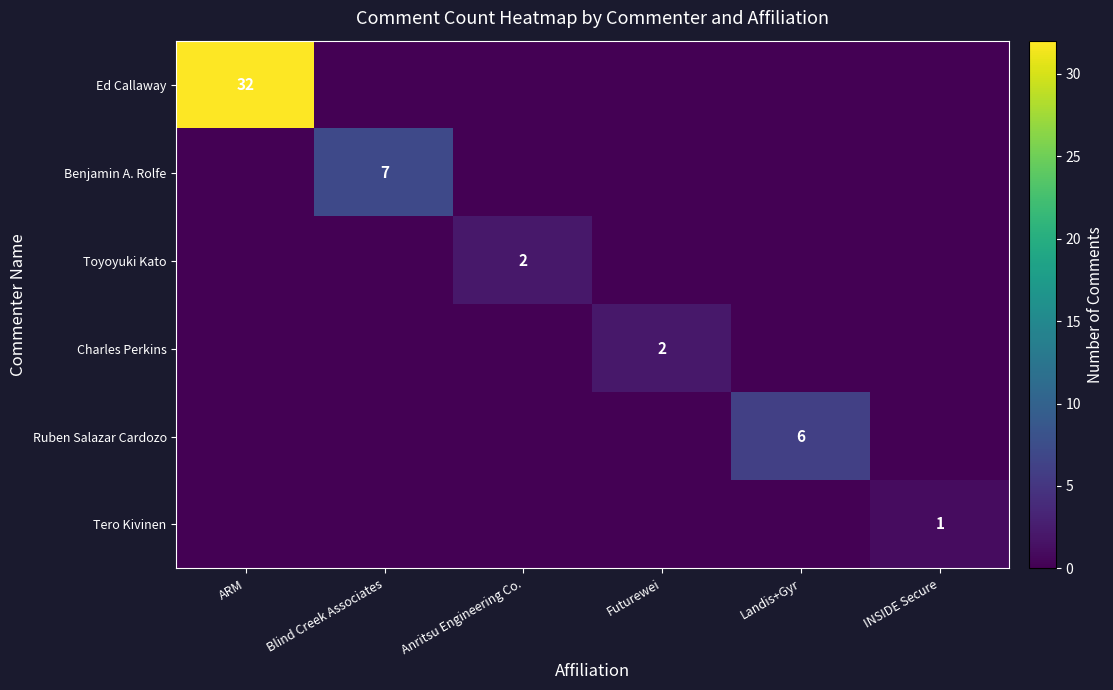

Which series has the widest spread of values?

Ed Callaway